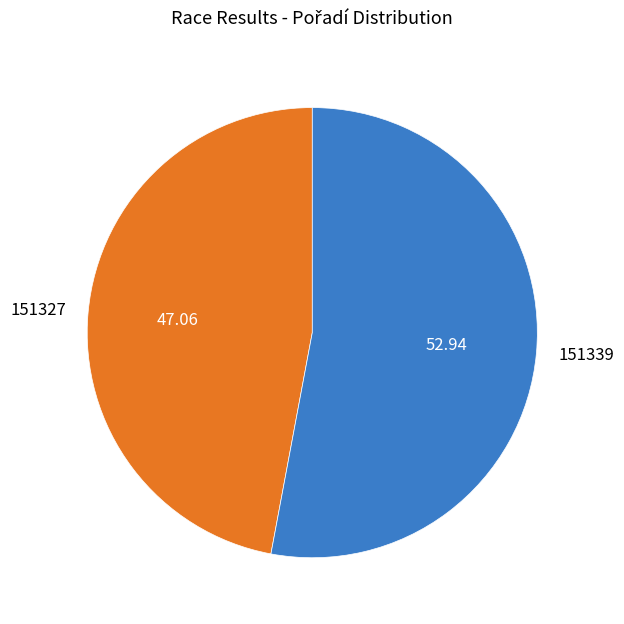

Is the sum of 151339 and 151327 greater than half?

Yes